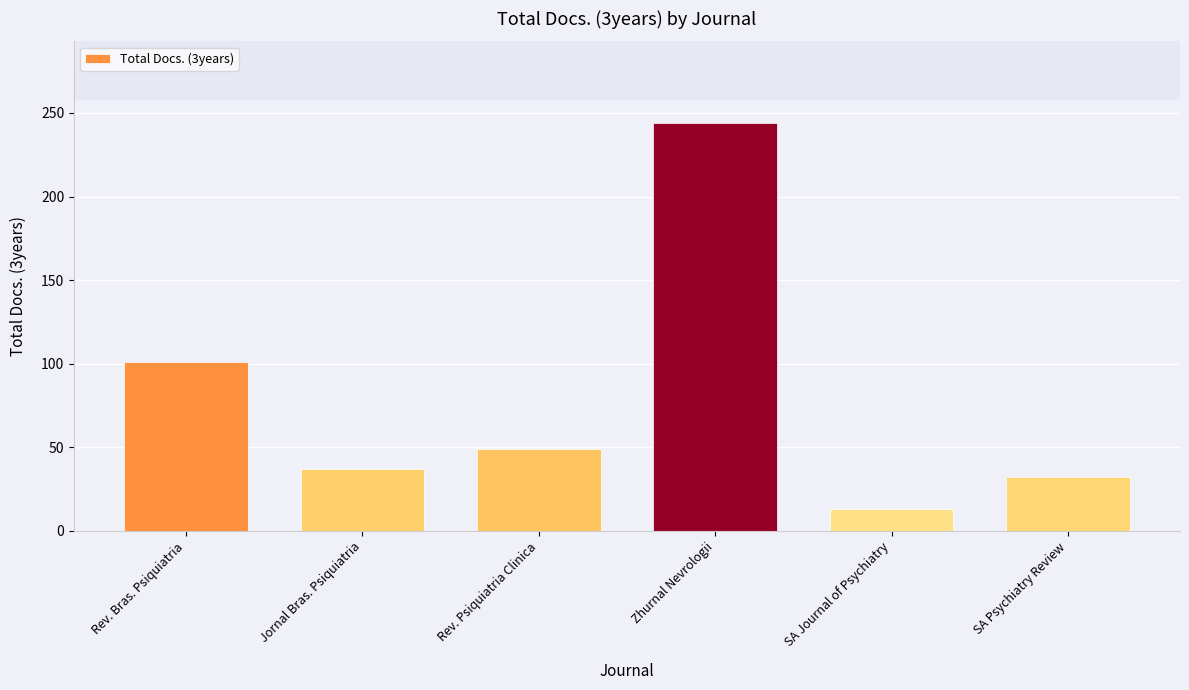

Rank the categories by value from highest to lowest.

Zhurnal Nevrologii, Rev. Bras. Psiquiatria, Rev. Psiquiatria Clinica, Jornal Bras. Psiquiatria, SA Psychiatry Review, SA Journal of Psychiatry